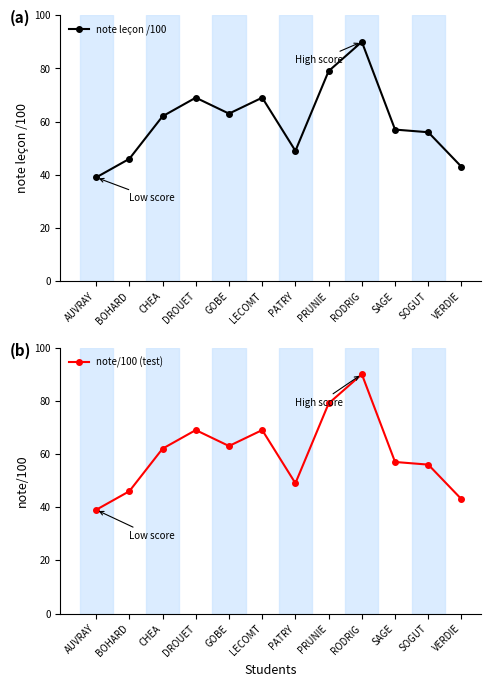

True or false: note leçon /100 has a value of 90 at RODRIG.

True